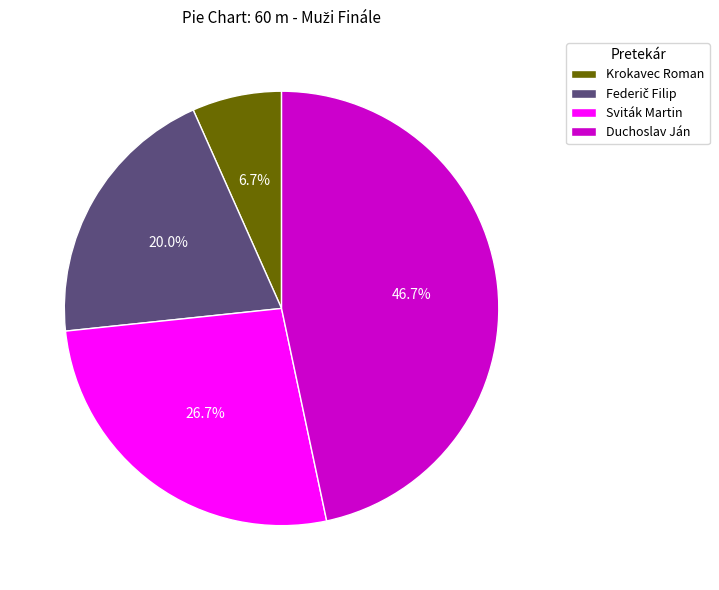

True or false: Duchoslav Ján accounts for 36% of the total.

False